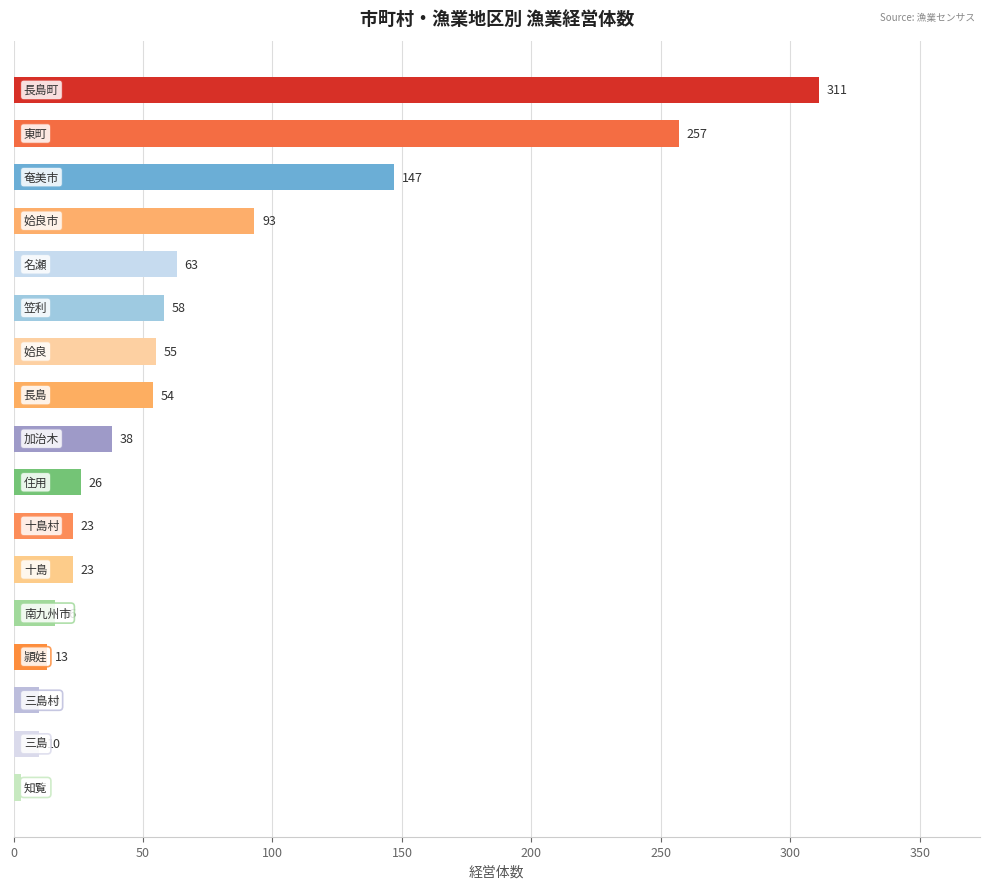

Count the number of categories in the chart.

17